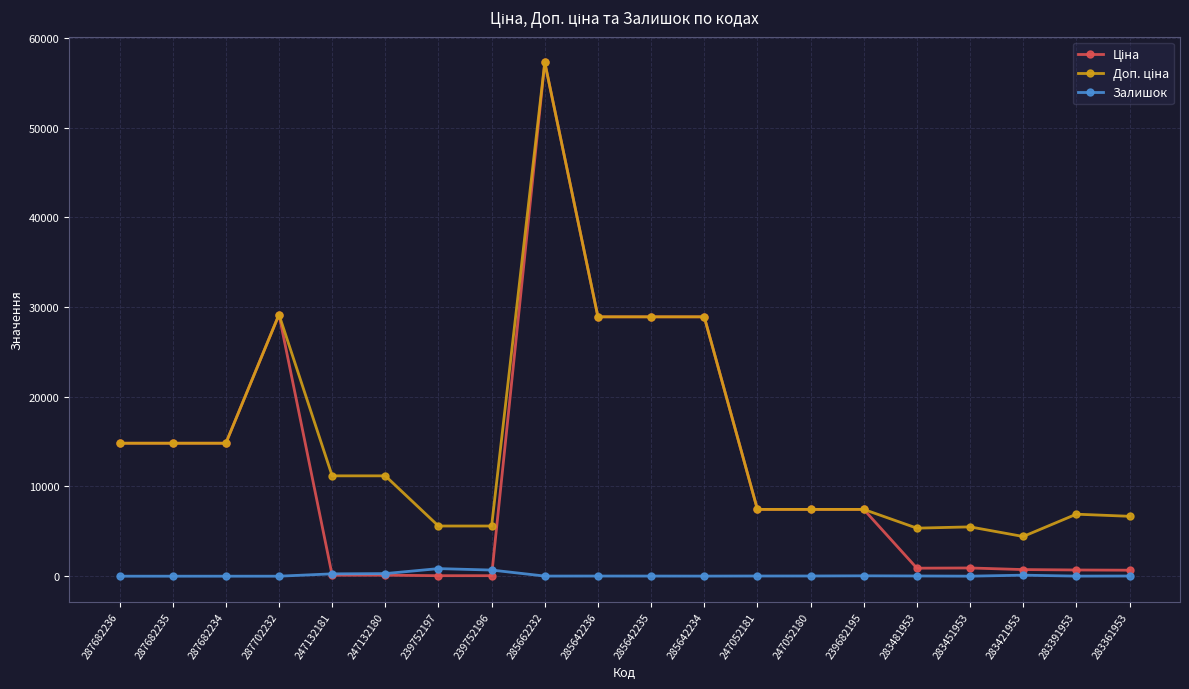

What is the average value of the Залишок series?

118.9